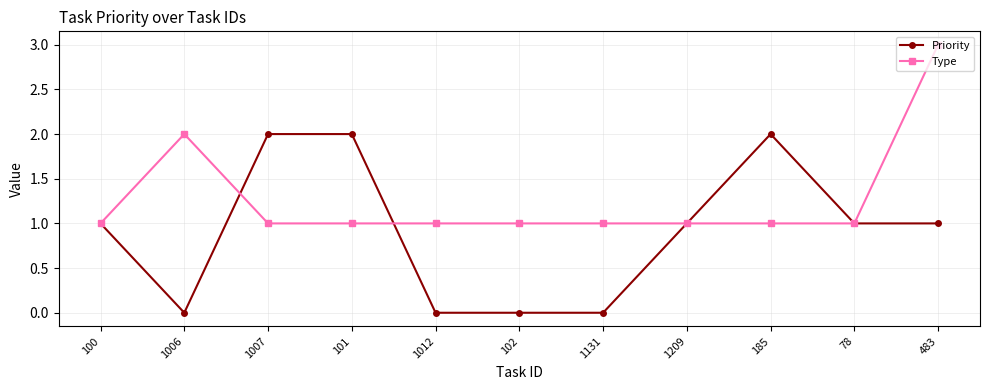

What is the sum of the Type values at 1012 and 78?

2